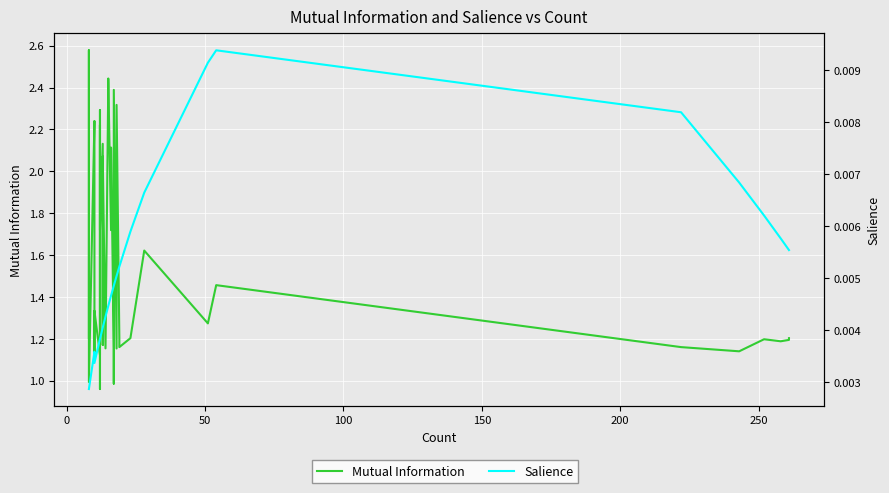

Rank the series by their maximum value, from lowest to highest.

Salience, Mutual Information